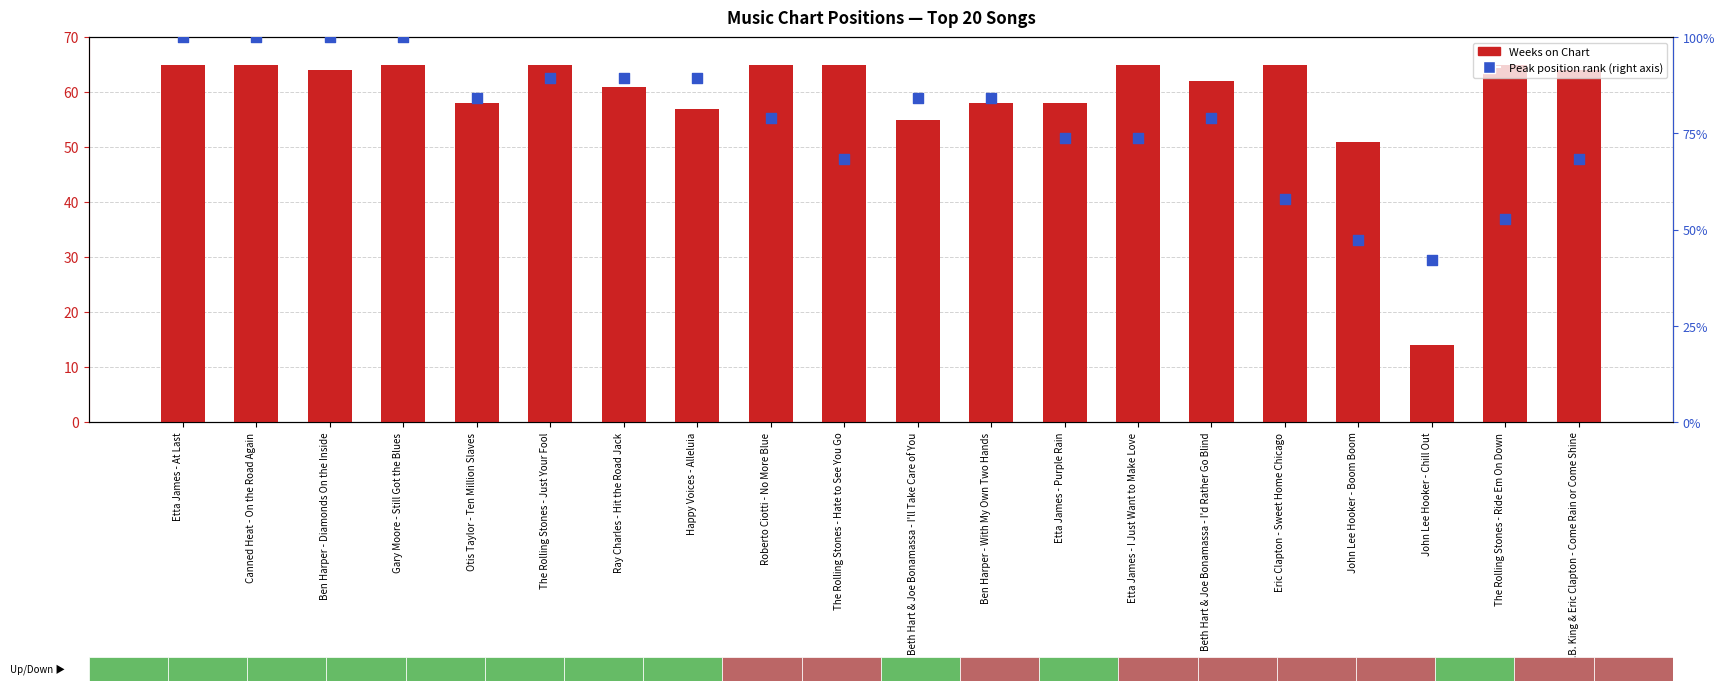

What is the total value across all series at Ben Harper - With My Own Two Hands?

142.2